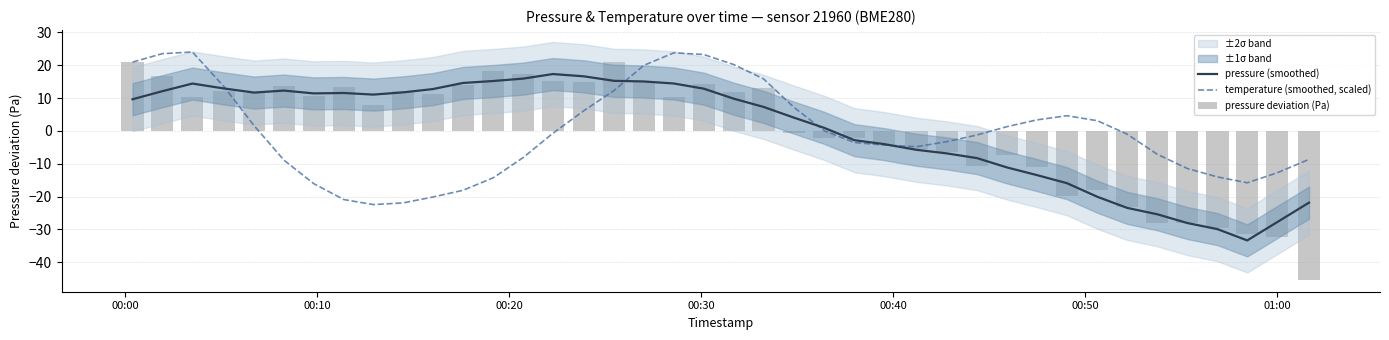

List the series in order of their peak value, lowest first.

pressure (smoothed), pressure deviation (Pa), temperature (smoothed, scaled)